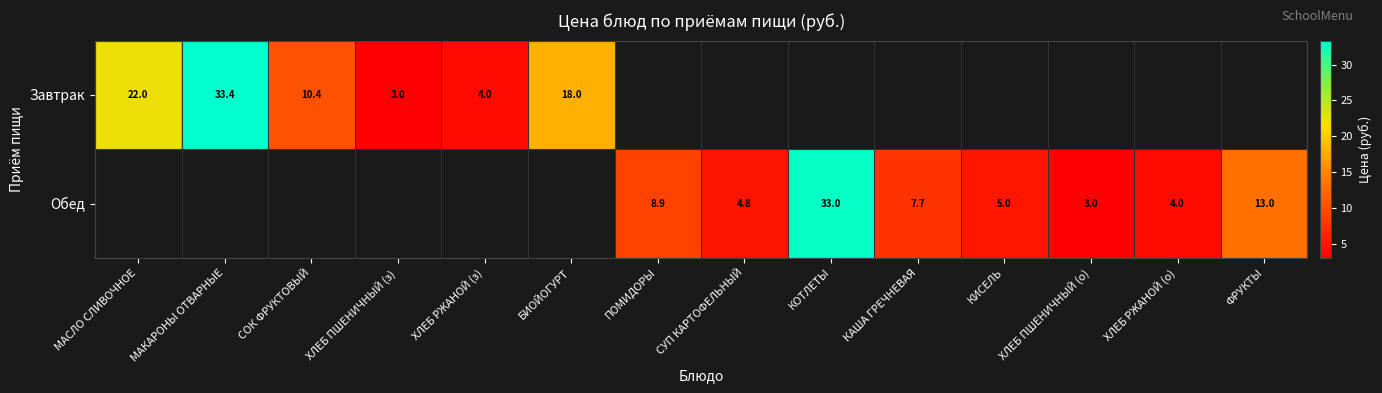

Is the value of Завтрак at МАКАРОНЫ ОТВАРНЫЕ greater than the value of Обед at ХЛЕБ РЖАНОЙ (о)?

Yes